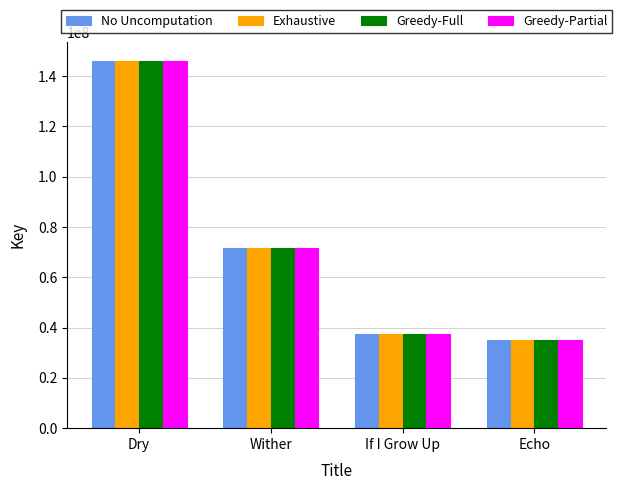

What is the value of the Greedy-Partial bar at the 4th from the left?

35057882